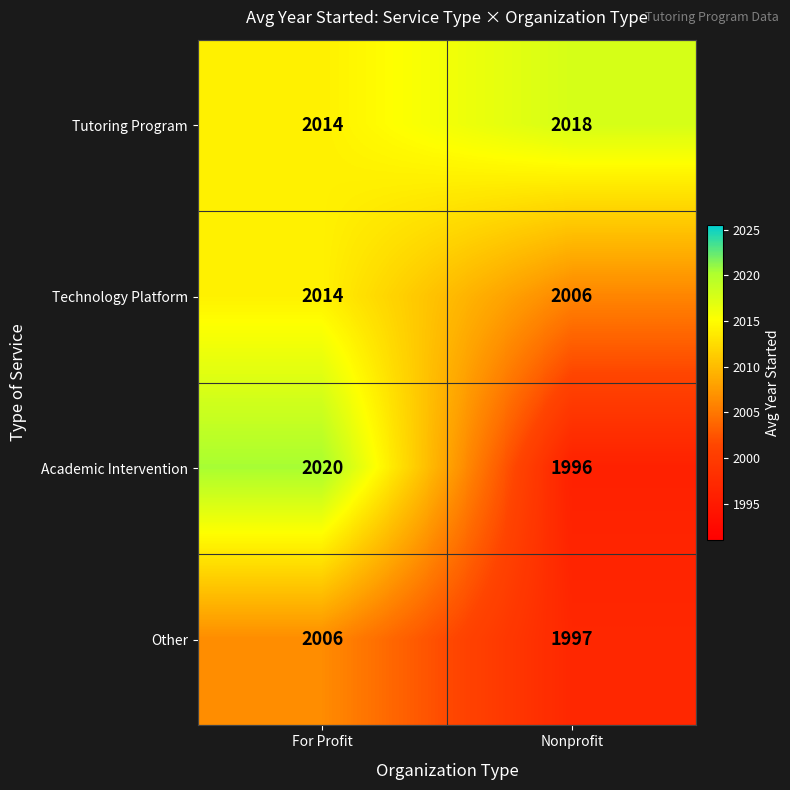

The Technology Platform series shows 2006 at Nonprofit. True or false?

True